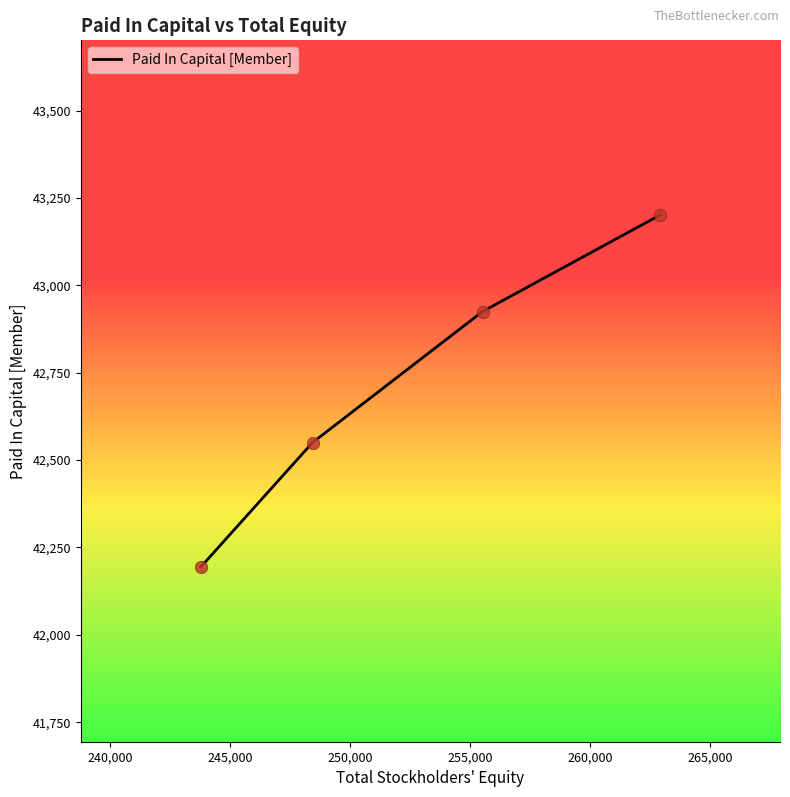

What is the greatest value displayed?

43201